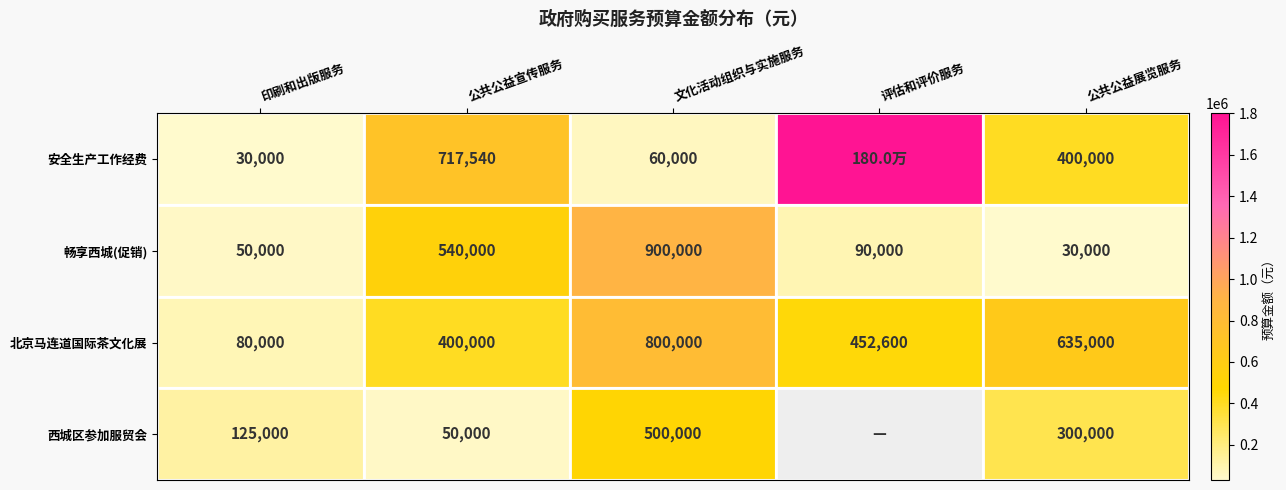

Where is 畅享西城(促销) nearest to the value 465000?

公共公益宣传服务